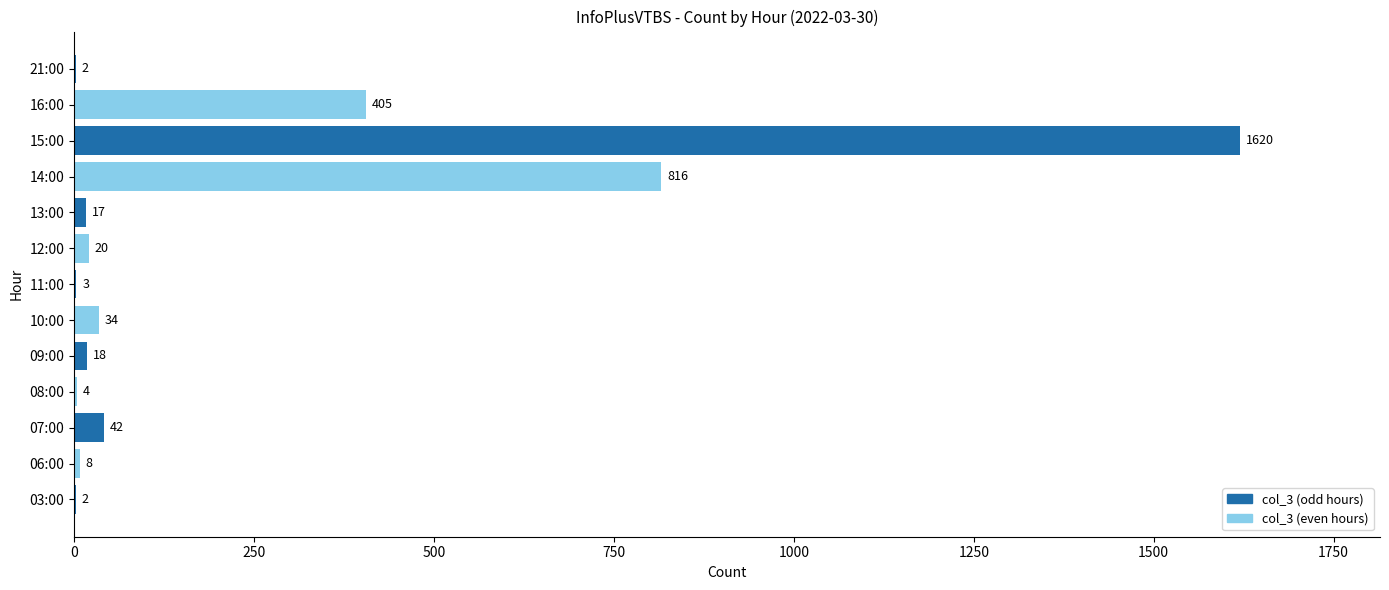

Reading bottom to top, transcribe all the data shown in this chart.

03:00=2	06:00=8	07:00=42	08:00=4	09:00=18	10:00=34	11:00=3	12:00=20	13:00=17	14:00=816	15:00=1620	16:00=405	21:00=2